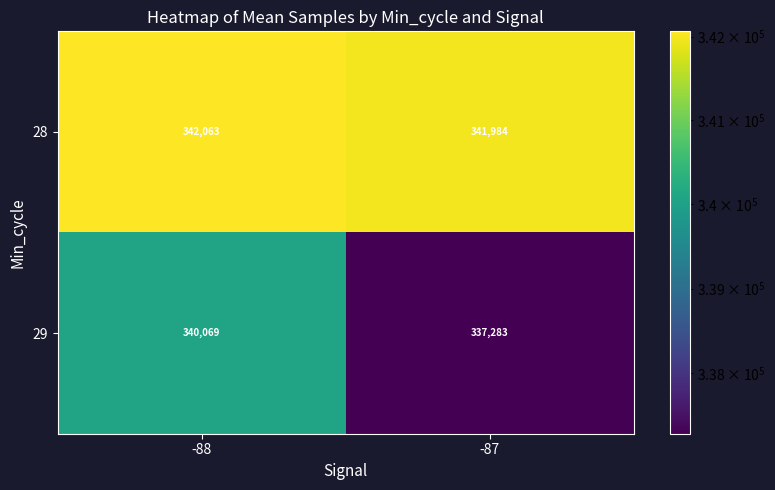

The value of 29 at -87 is 590160. True or false?

False